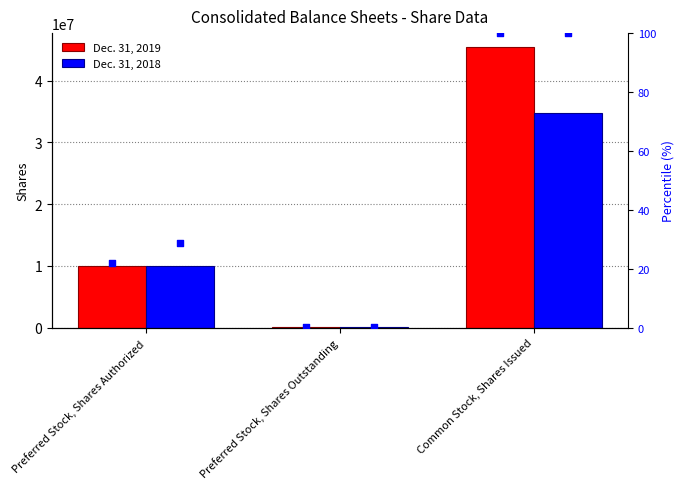

Which series contains the highest Y value?

Dec. 31, 2019